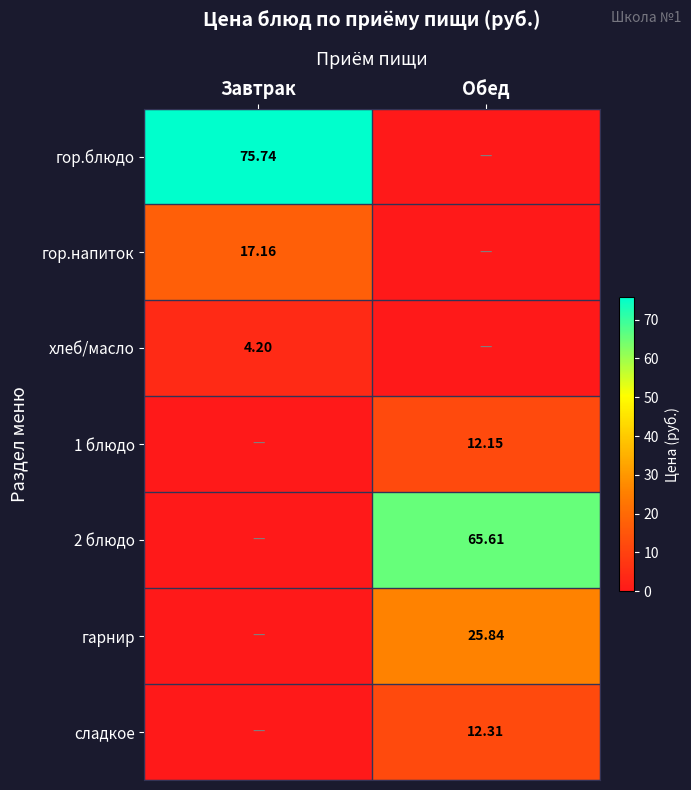

Is the value of сладкое at Обед greater than the value of 2 блюдо at Обед?

No